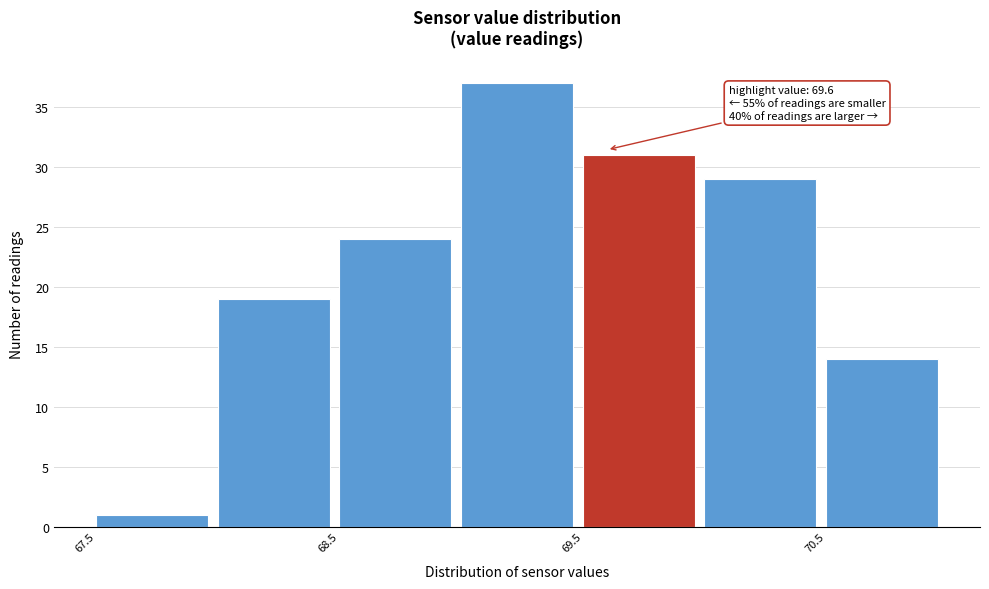

Which range on the x-axis has the tallest bar?

69.0 to 69.5